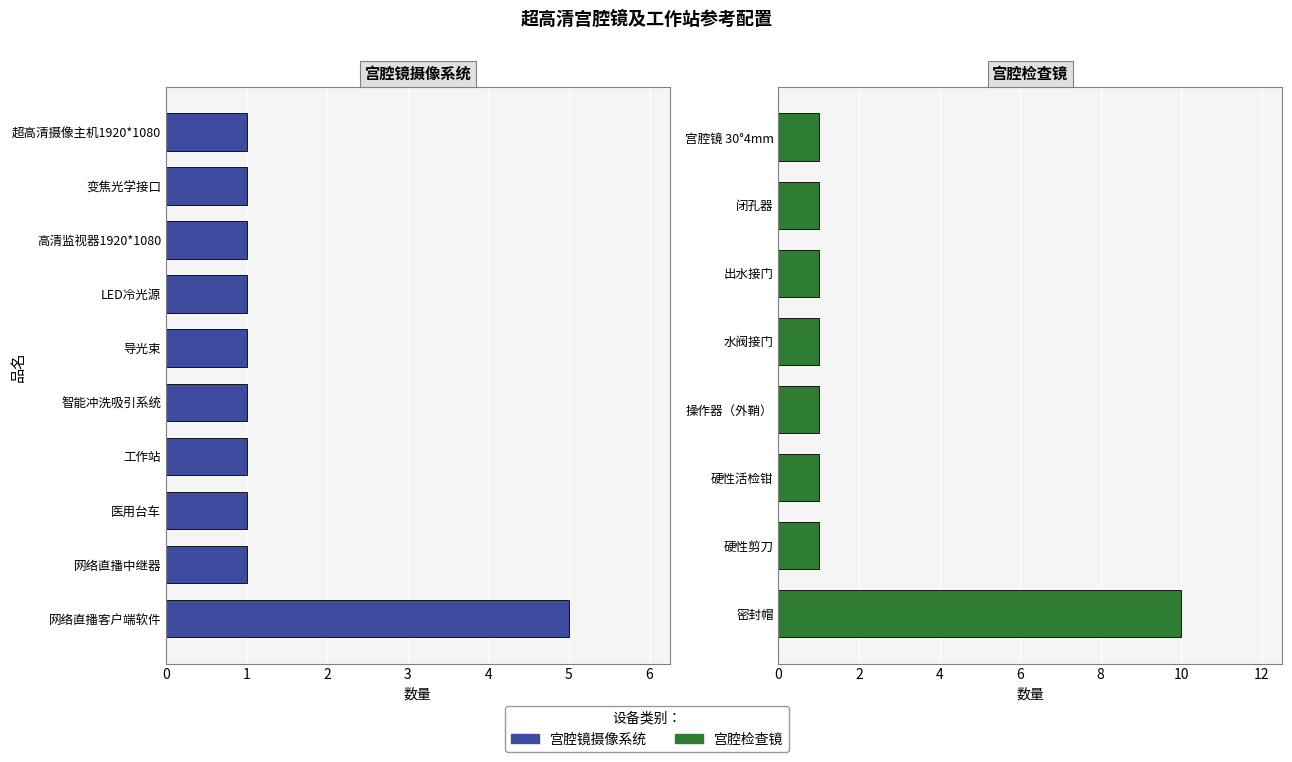

What is the value of the 5th bar from the left?

1